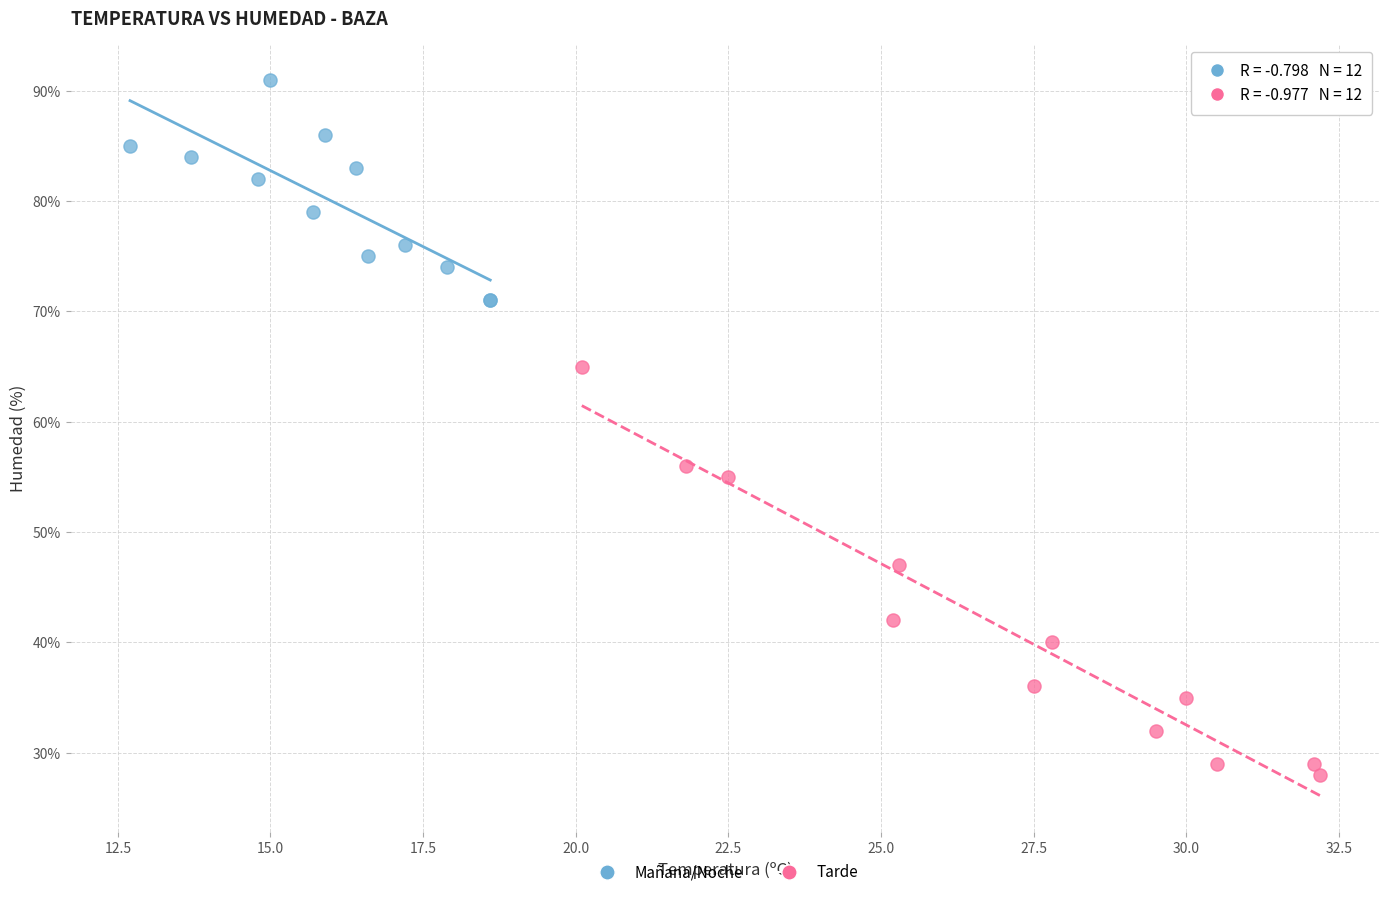

Which series reaches the maximum Y coordinate?

Mañana/Noche